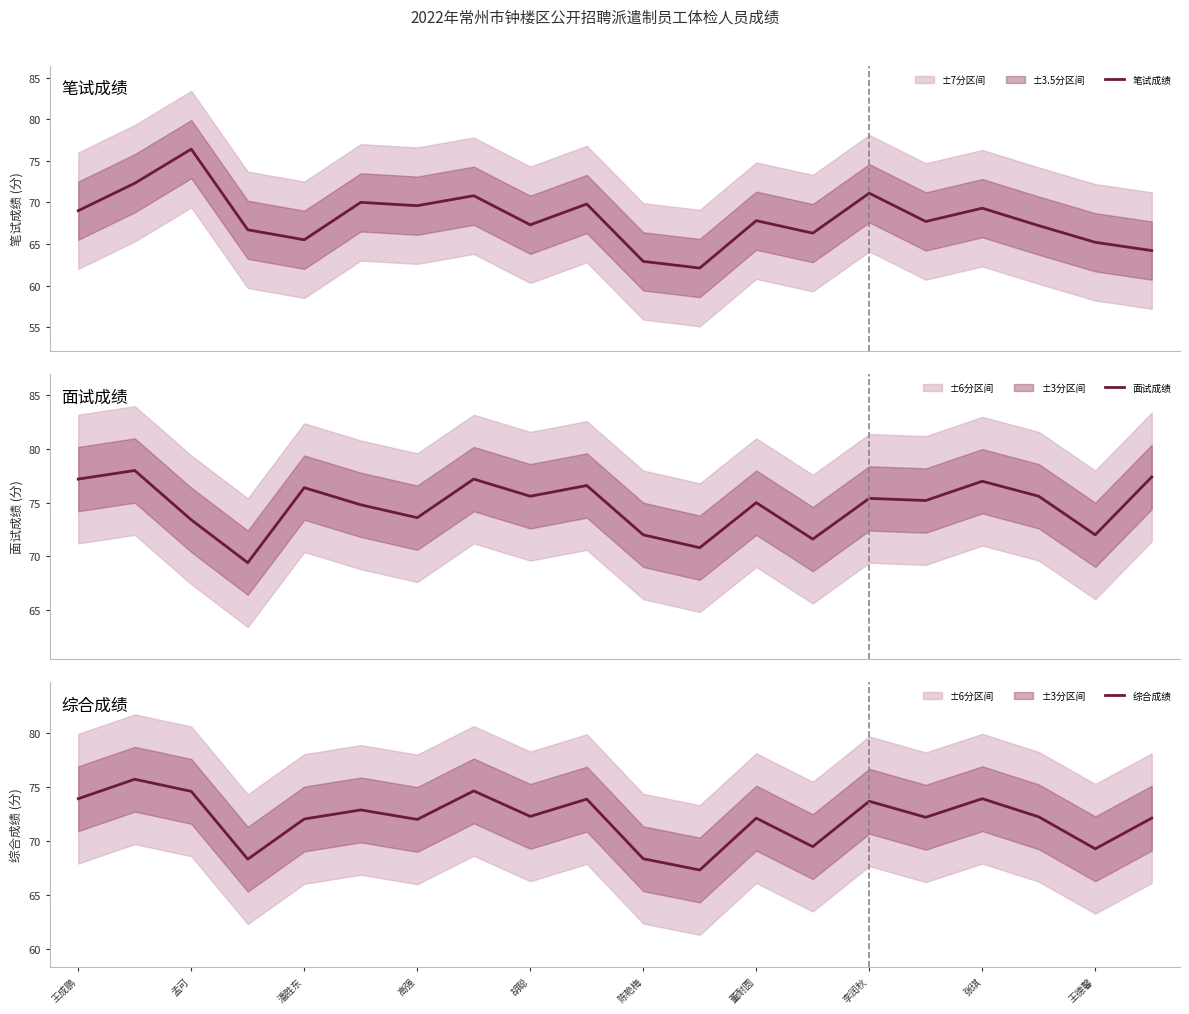

At how many categories does at least one series exceed 64?

20